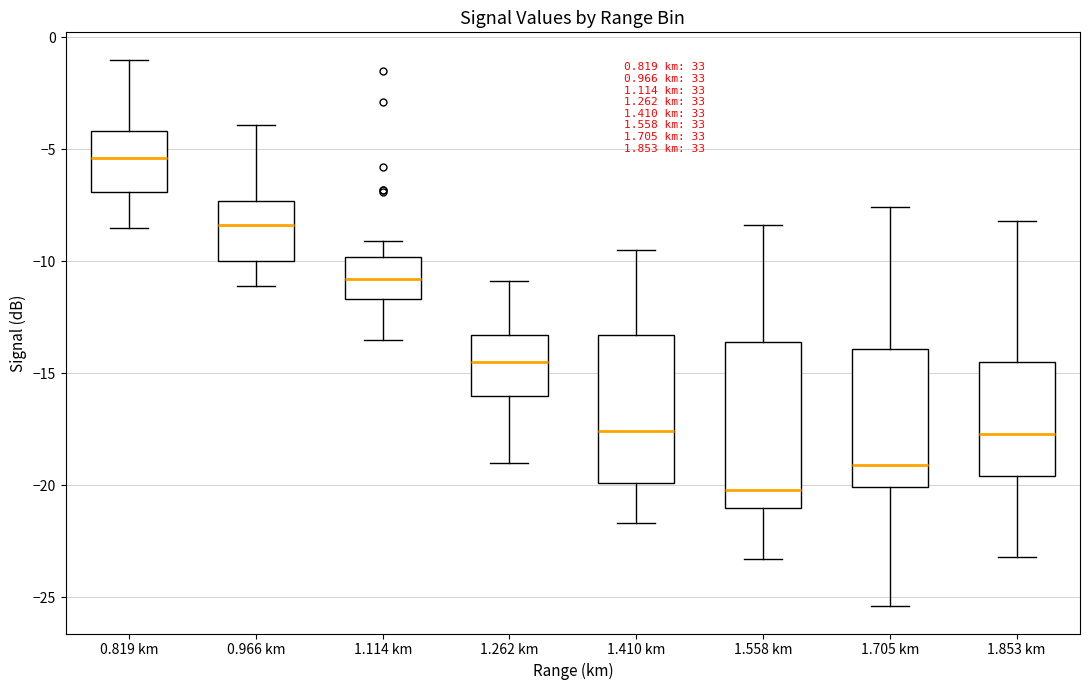

Reading left to right, transcribe this box plot: for each box, give where its median line is, the range the box spans, and where its two whiskers end, as read against the y-axis. The values are not printed on the chart, so give them approximately, as read against the axis.

0.819 km: median -5.5, box -7.0 to -4.0, whiskers -8.5 to -1.0
0.966 km: median -8.5, box -10.0 to -7.5, whiskers -11.0 to -4.0
1.114 km: median -11.0, box -11.5 to -10.0, whiskers -13.5 to -9.0
1.262 km: median -14.5, box -16.0 to -13.5, whiskers -19.0 to -11.0
1.410 km: median -17.5, box -20.0 to -13.5, whiskers -21.5 to -9.5
1.558 km: median -20.0, box -21.0 to -13.5, whiskers -23.5 to -8.5
1.705 km: median -19.0, box -20.0 to -14.0, whiskers -25.5 to -7.5
1.853 km: median -17.5, box -19.5 to -14.5, whiskers -23.0 to -8.0